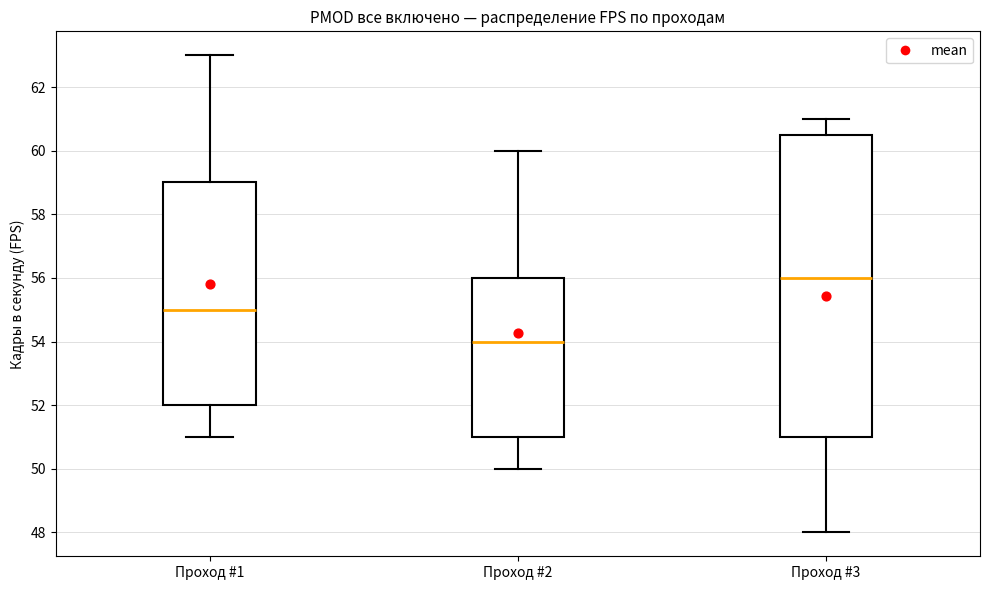

Where is the lower edge of the box for Проход #1 on the y-axis? The values are not printed on the chart, so give them approximately, as read against the axis.

52.0